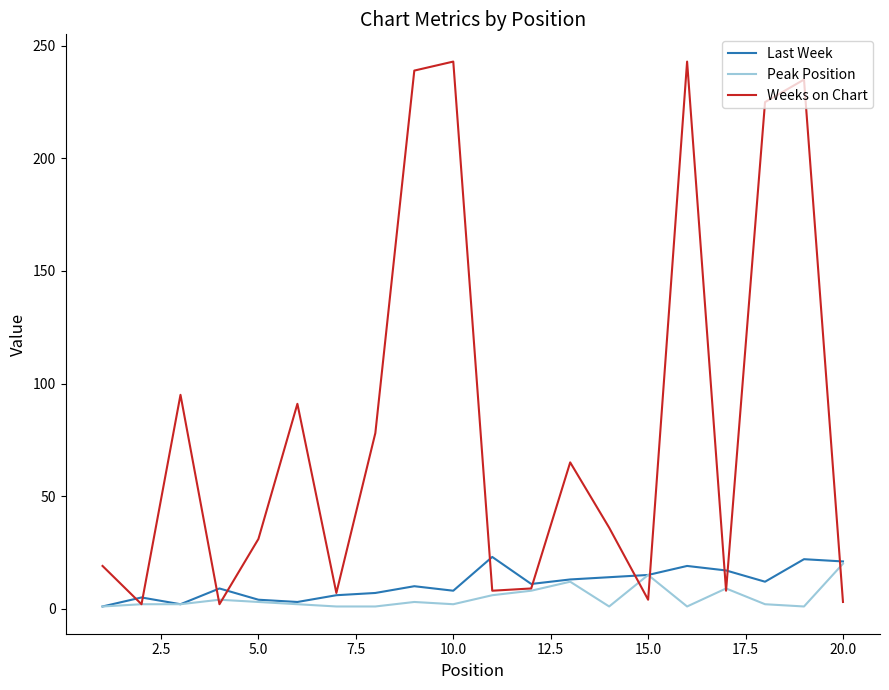

Does the chart display data point markers on the line(s)?

No